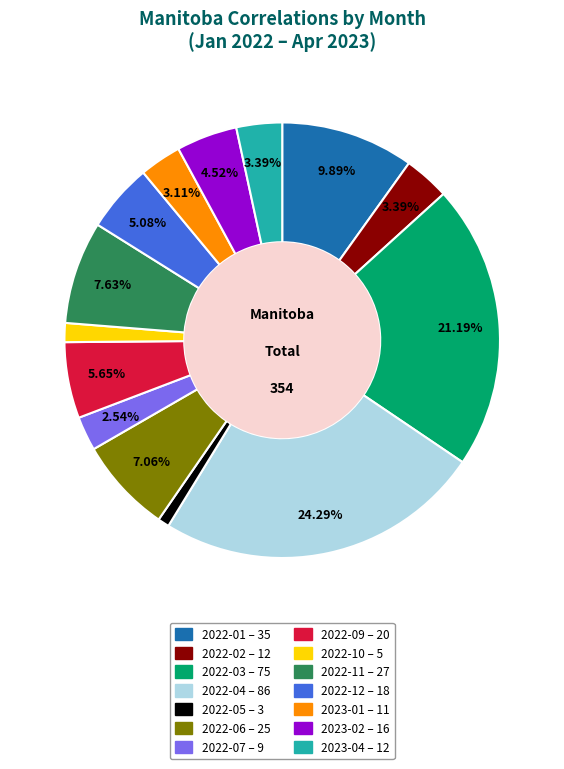

What is the smallest slice in the pie chart?

2022-05